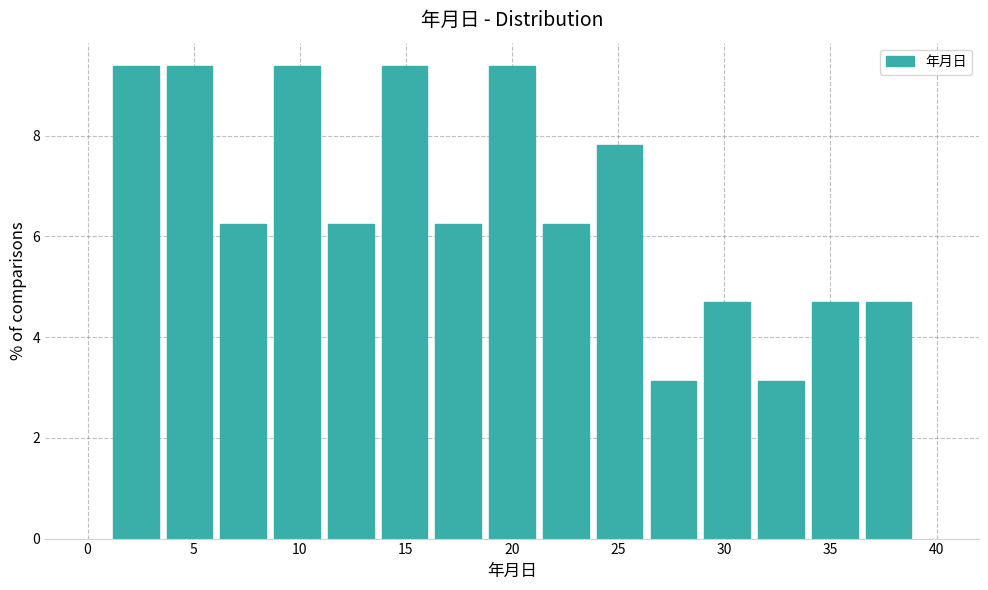

What is the height of the bar covering 16.0 to 18.5 on the x-axis? Neither the bar edges nor the heights are printed on the chart, so give them approximately, as read against the axes.

6.2